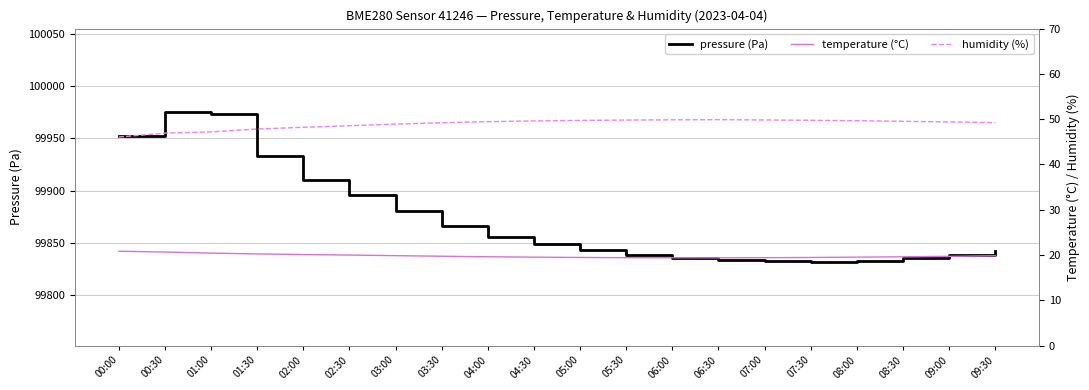

How many distinct data groups are displayed?

3